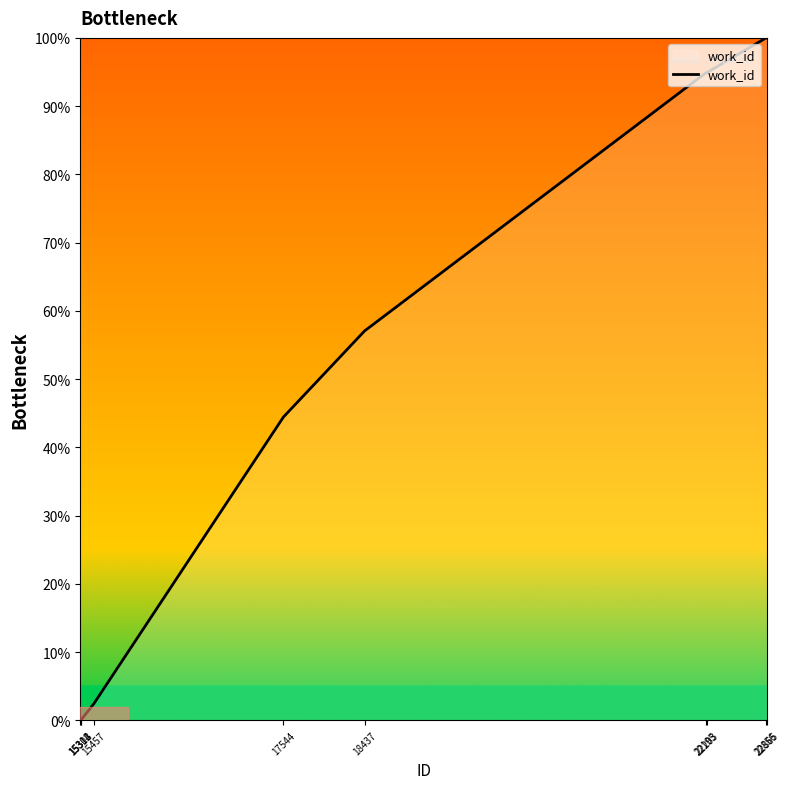

What is the difference between the maximum and minimum values?

100.0